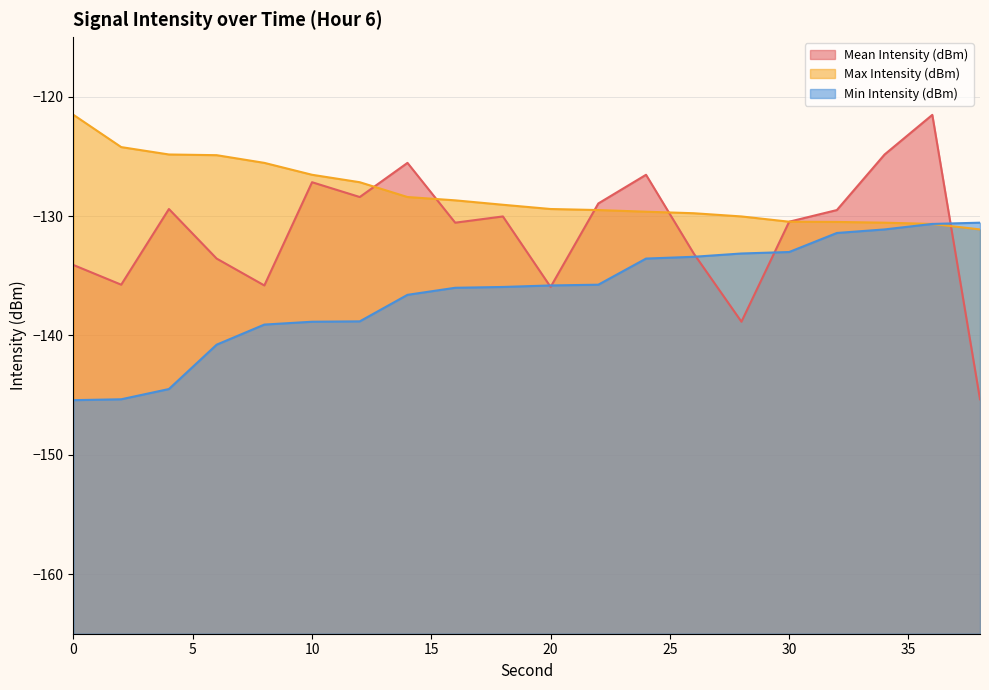

How many data points in Mean Intensity (dBm) are above -130?

9